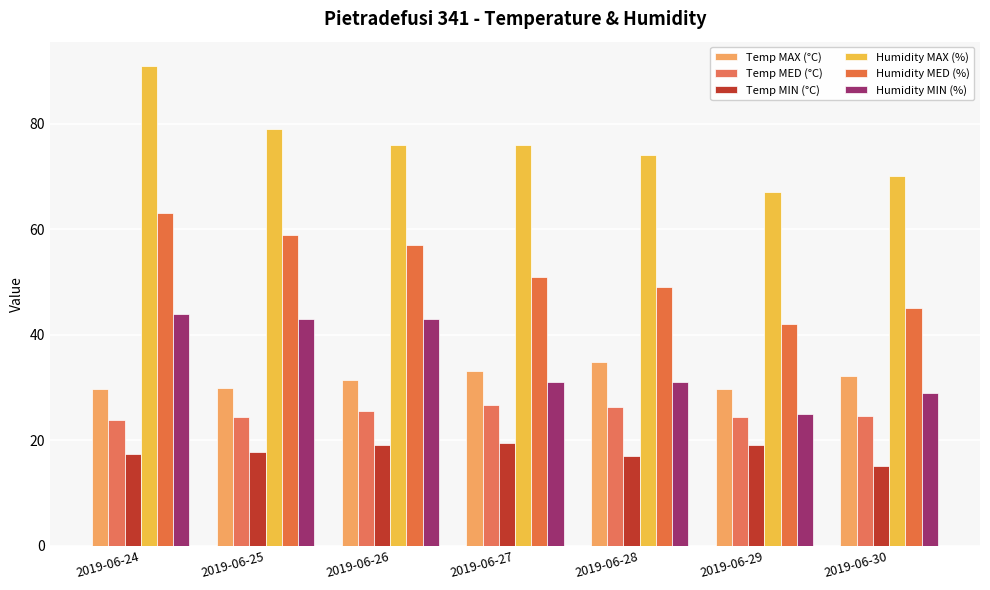

How many categories are shown in the chart?

7